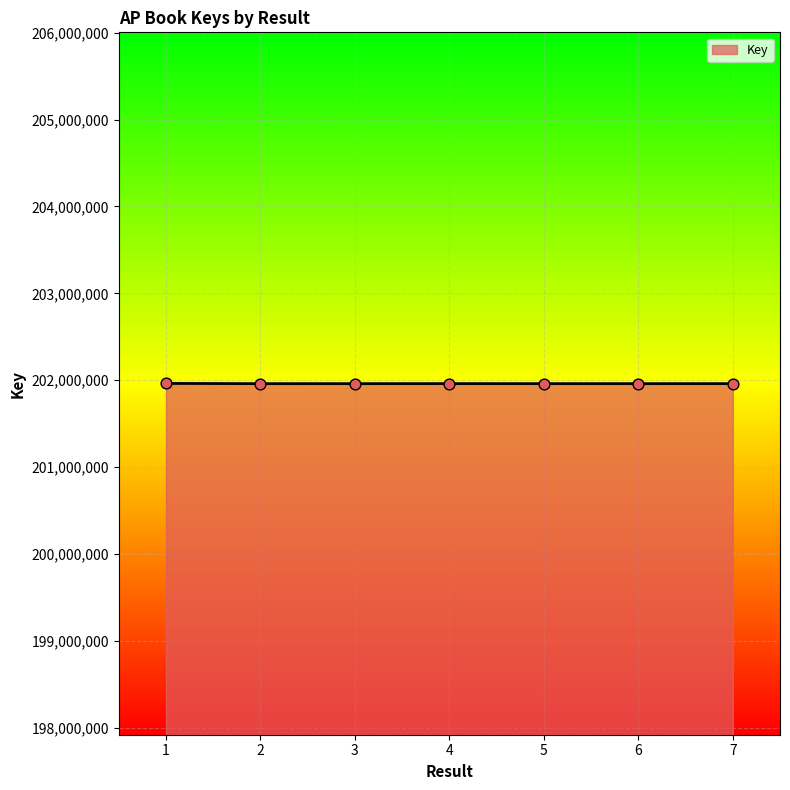

What is the ratio of the value at 4 to the value at 6?

1.0